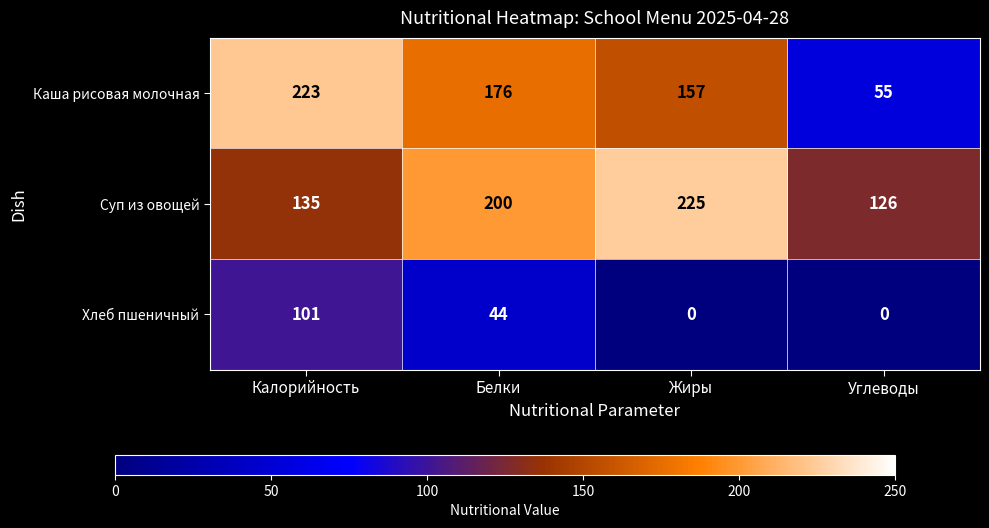

Which series has the largest range (max minus min)?

Каша рисовая молочная